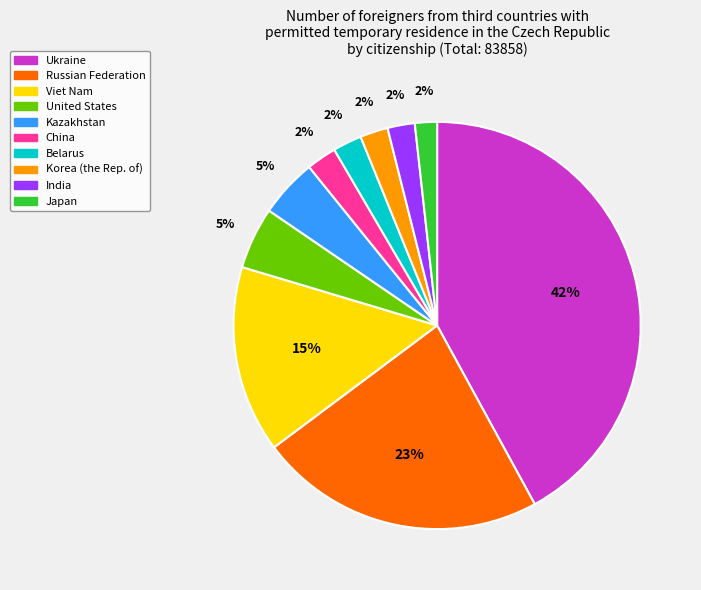

How many slices are in this pie chart?

10